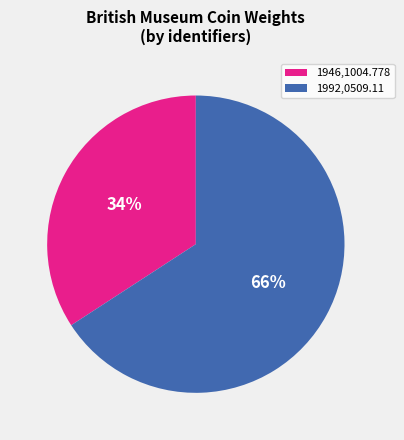

How many segments does this pie chart have?

2